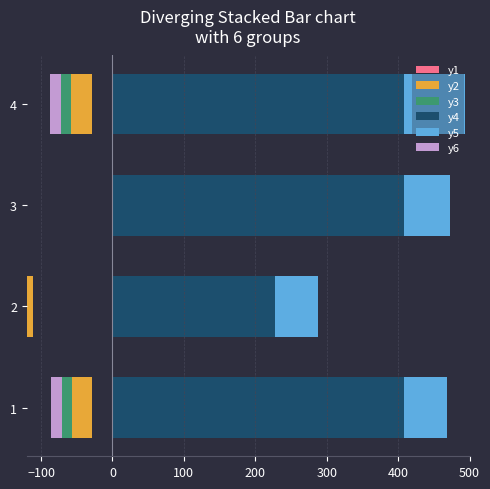

What is the minimum value for y4?

228.0